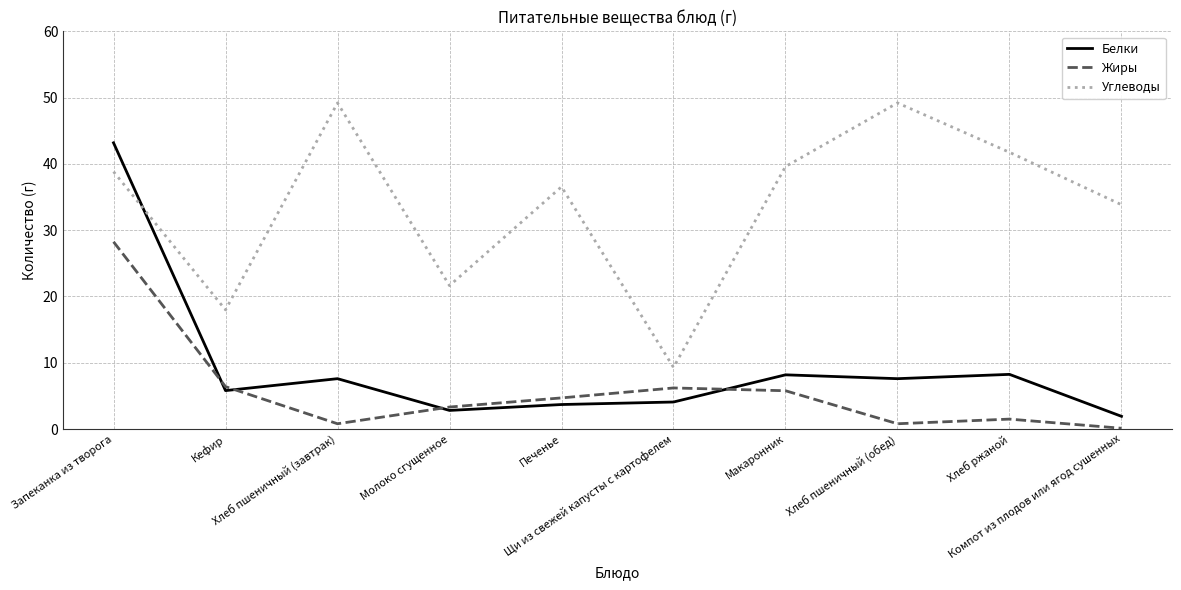

At Щи из свежей капусты с картофелем, list the series in order from smallest to largest.

Белки, Жиры, Углеводы